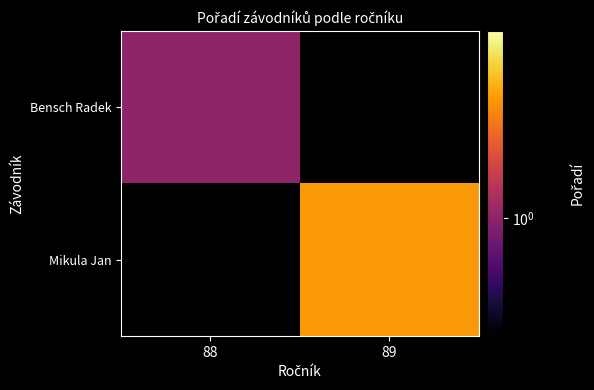

Which category has the lowest value across all series?

88